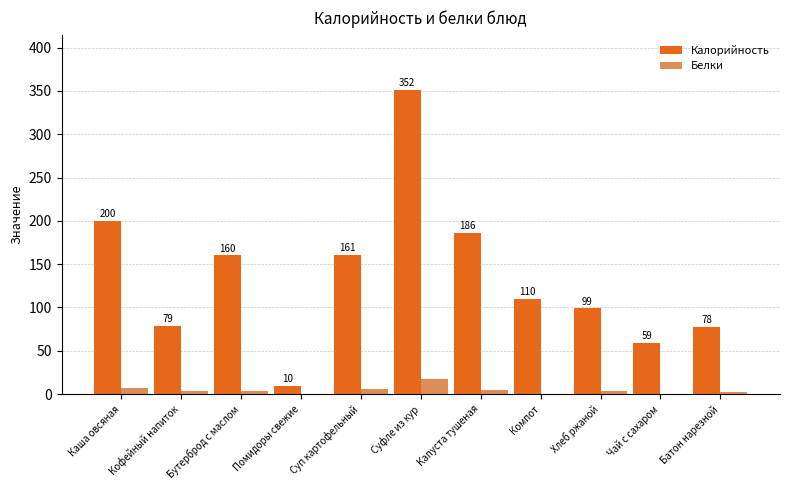

Are the bars grouped side by side (vs. stacked)?

Yes